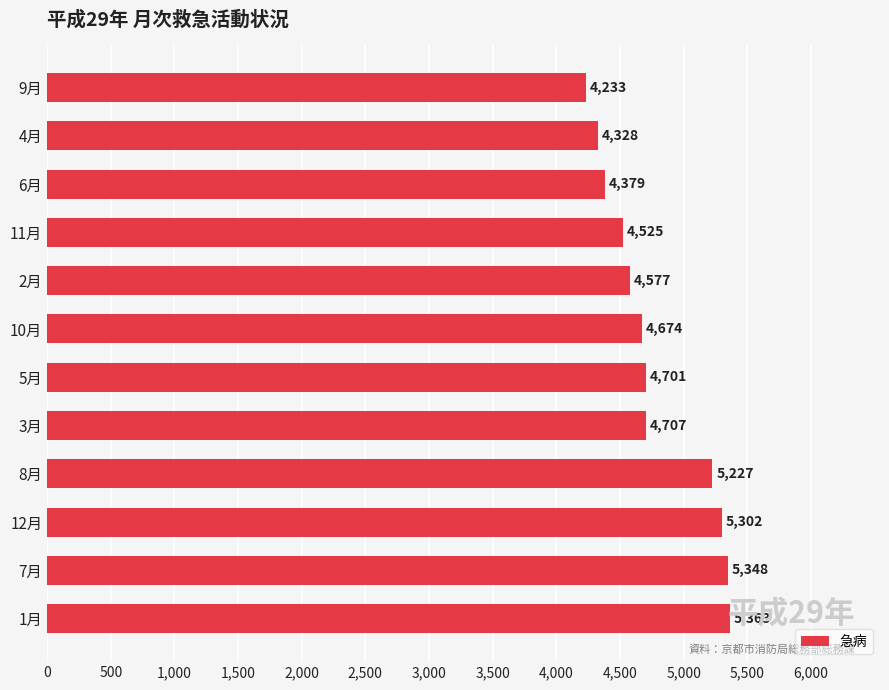

List the labels in order of value, largest first.

1月, 7月, 12月, 8月, 3月, 5月, 10月, 2月, 11月, 6月, 4月, 9月